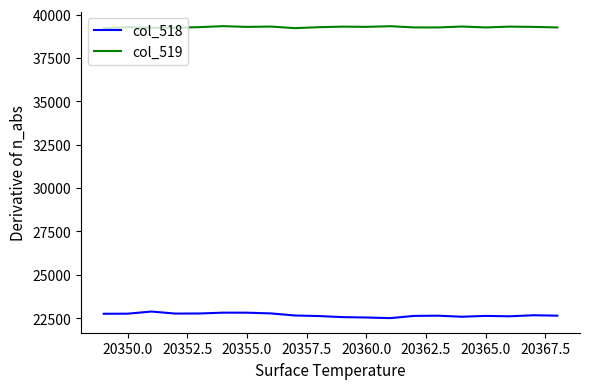

Is this an area chart (filled region under the line)?

No